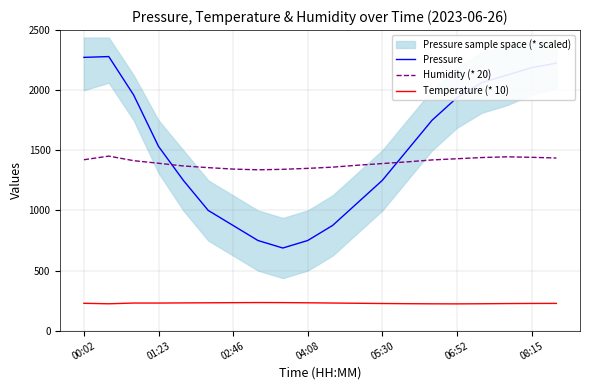

What is the sum of the Temperature (* 10) values at 16 and 10?

454.0